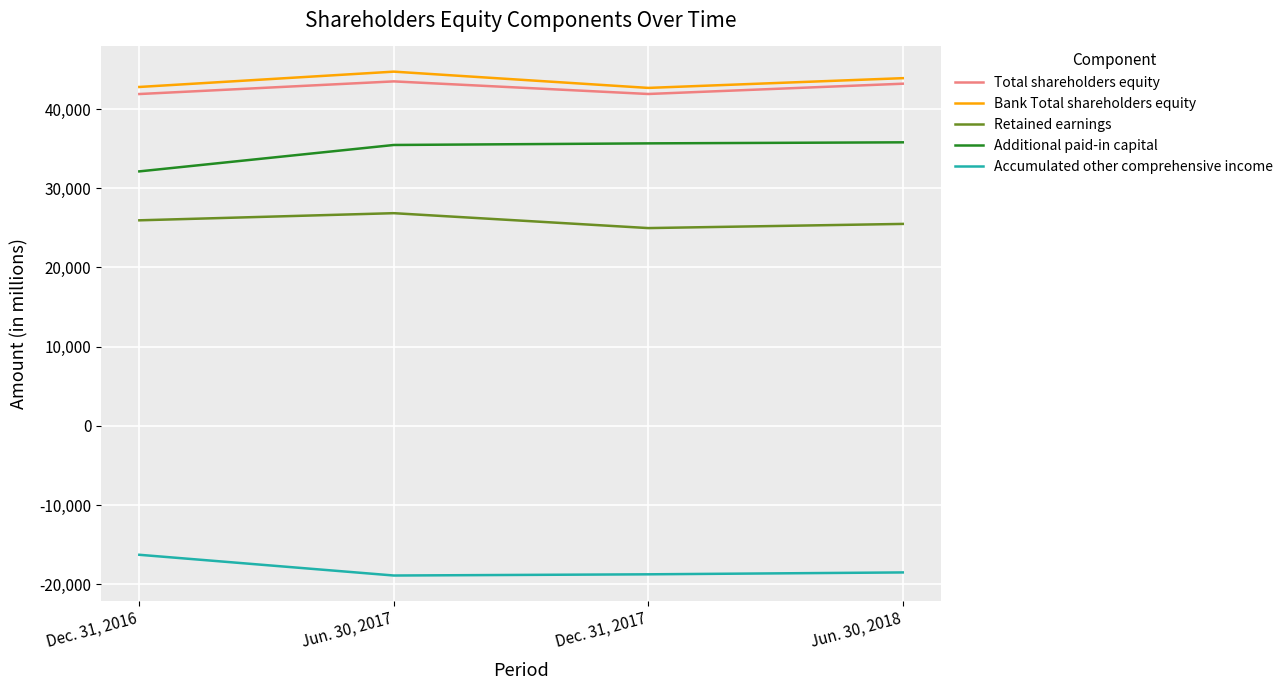

Which series has the largest total across all categories?

Bank Total shareholders equity